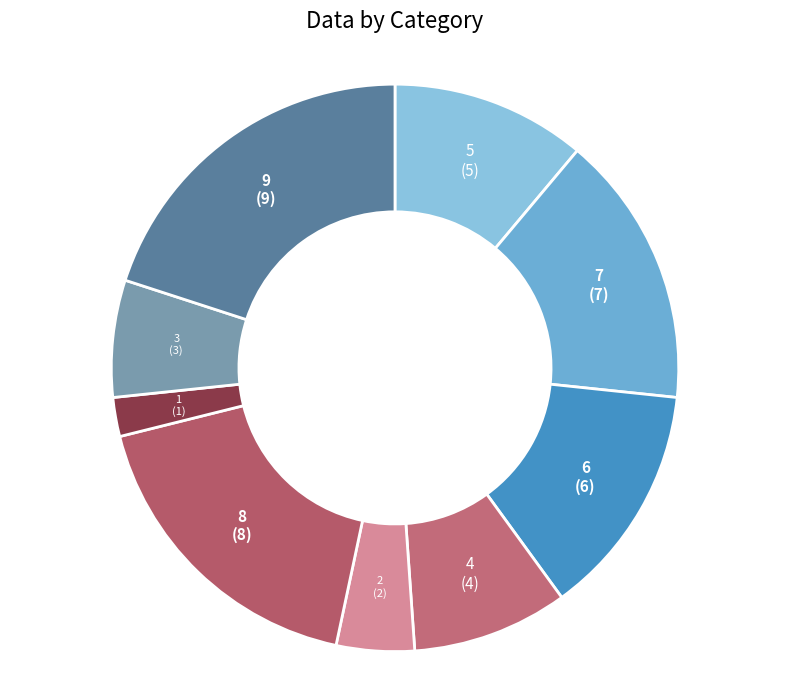

How many slices are in this pie chart?

9